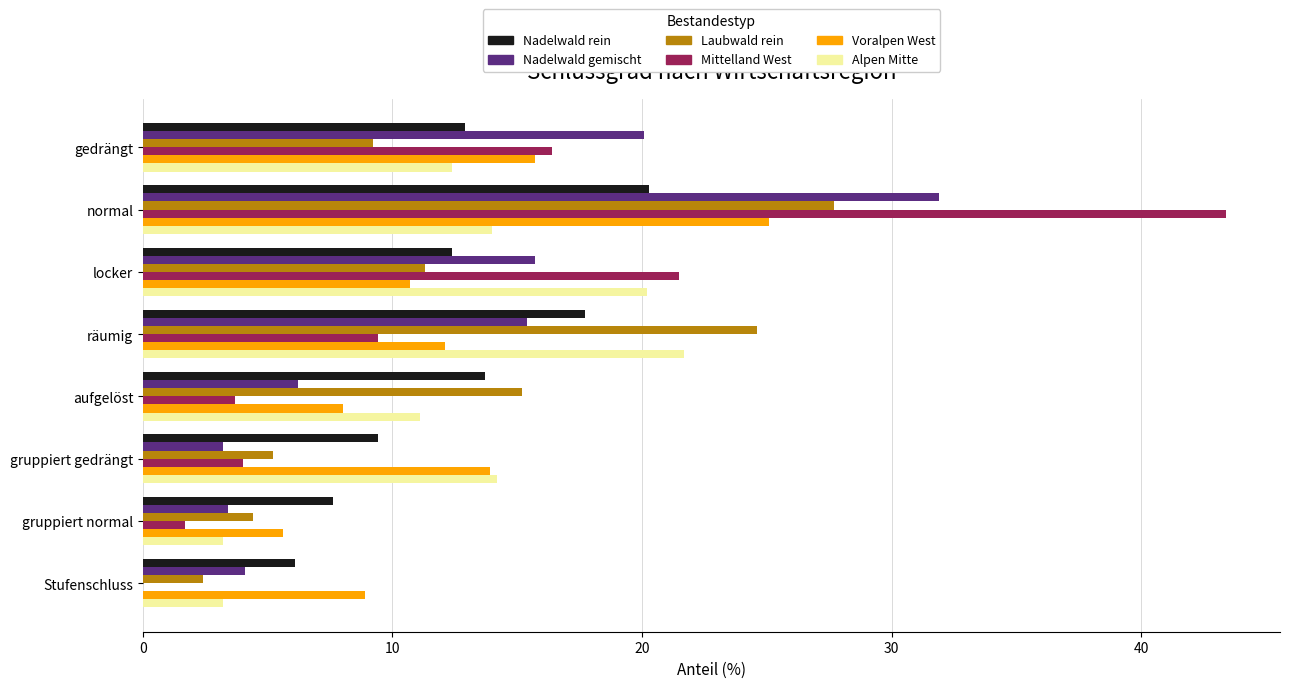

What is the sum of the Voralpen West values at gruppiert normal and normal?

30.7